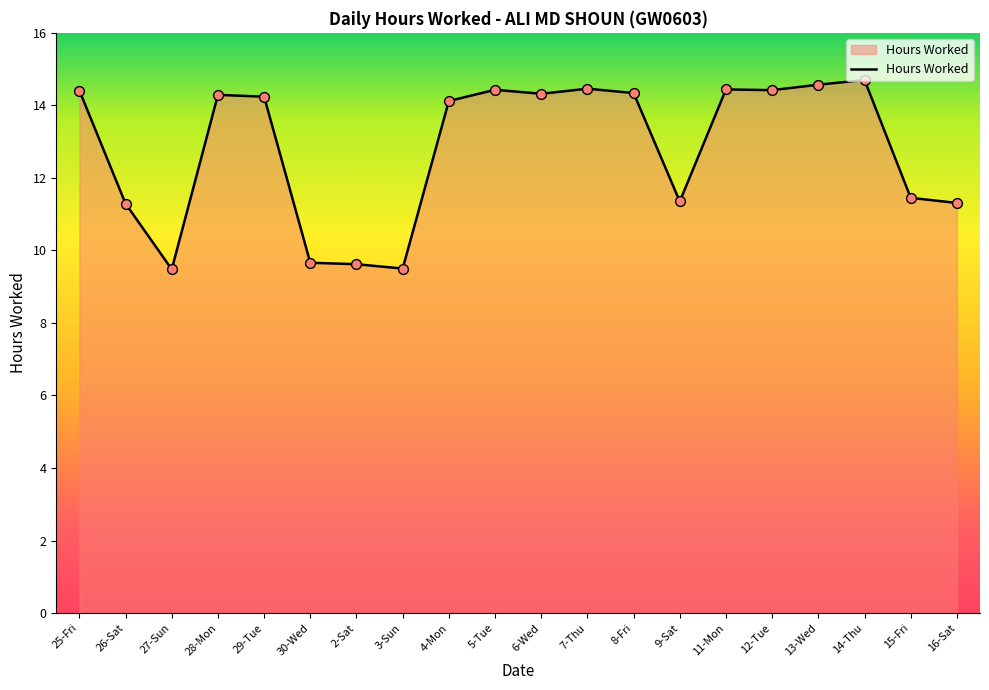

What is the change in value from 26-Sat to 2-Sat?

-1.7